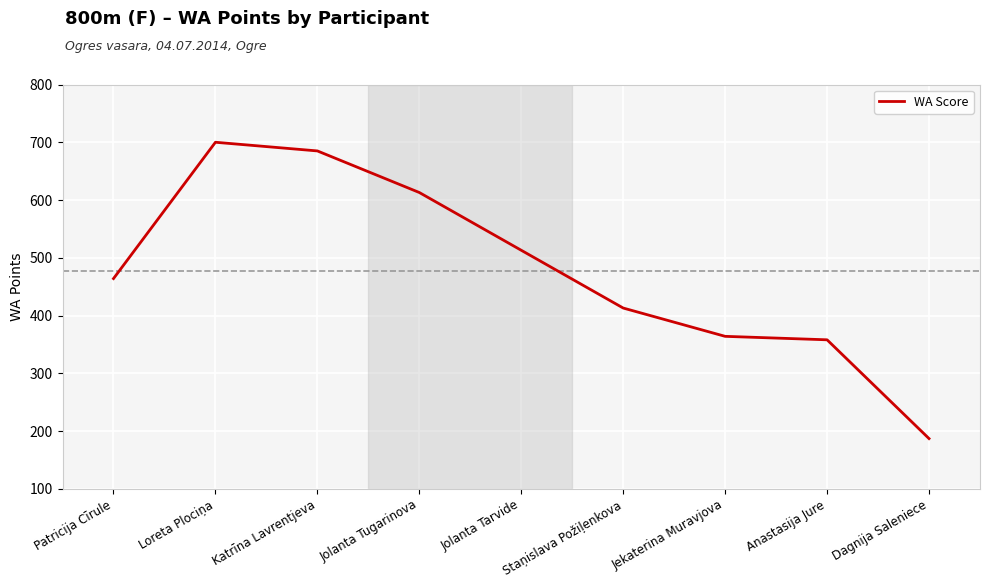

List the labels in order of value, largest first.

Loreta Plociņa, Katrīna Lavrentjeva, Jolanta Tugarinova, Jolanta Tarvide, Patricija Cīrule, Staņislava Požiļenkova, Jekaterina Muravjova, Anastasija Jure, Dagnija Saleniece